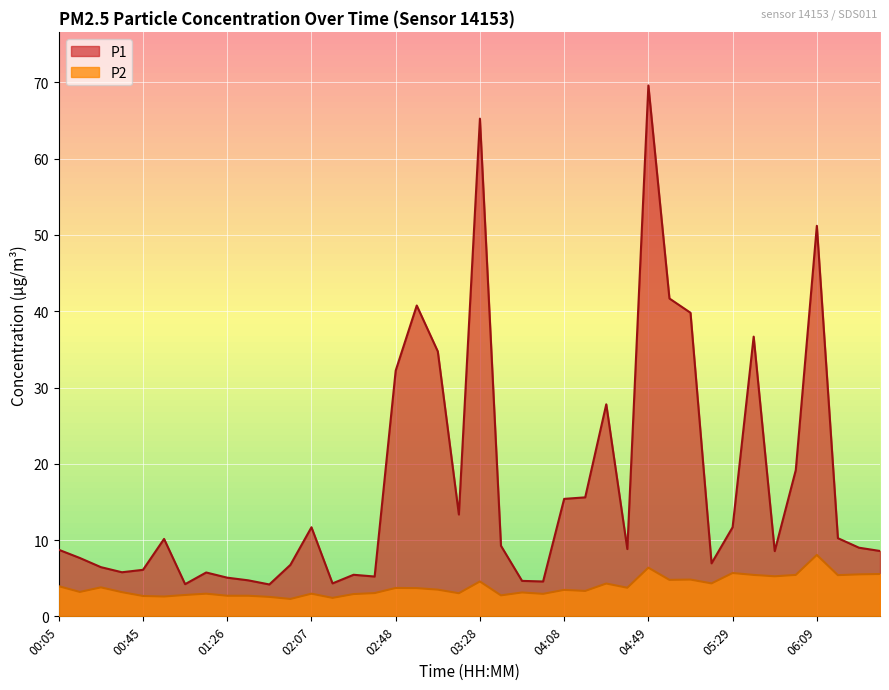

What is the difference between the maximum and minimum values in the P2 series?

5.8